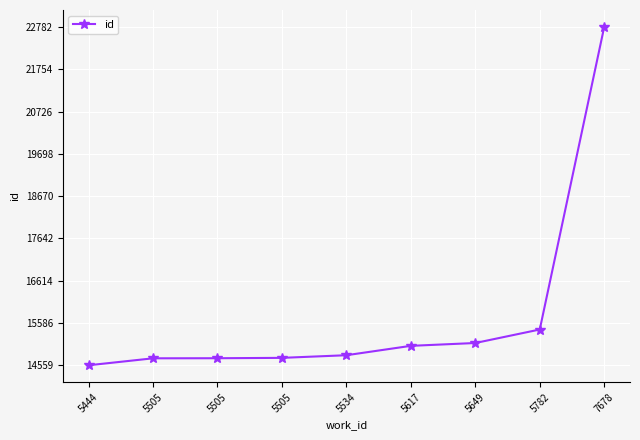

What is the difference between the maximum and minimum values?

8223